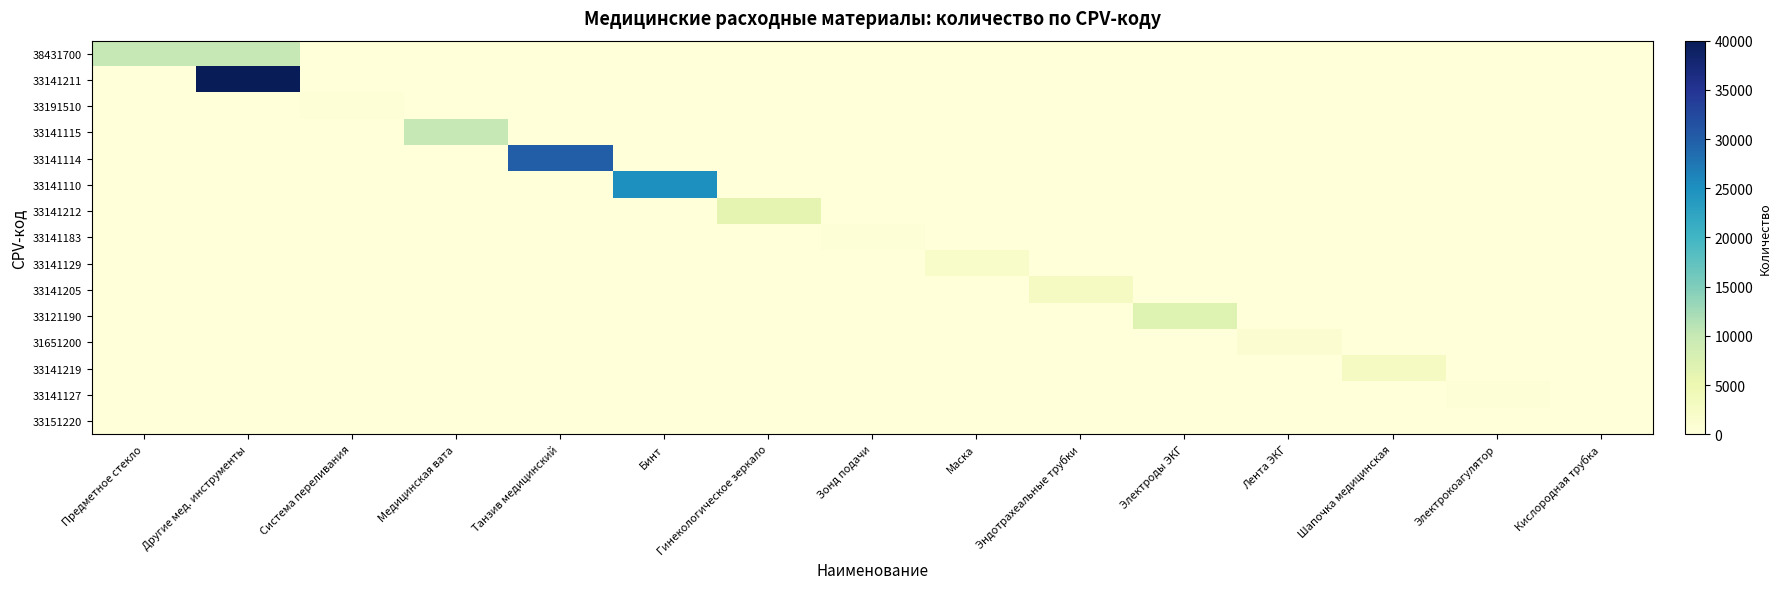

Which series has the largest total across all categories?

33141211